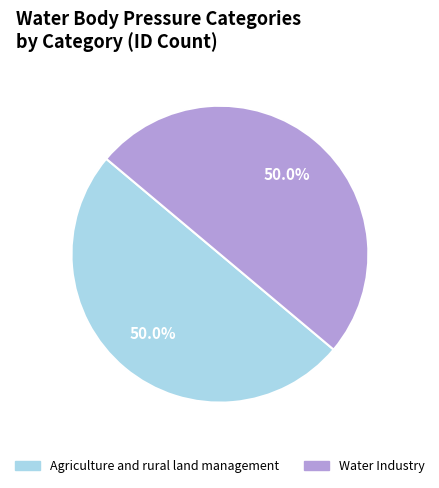

Count the number of slices in the pie.

2